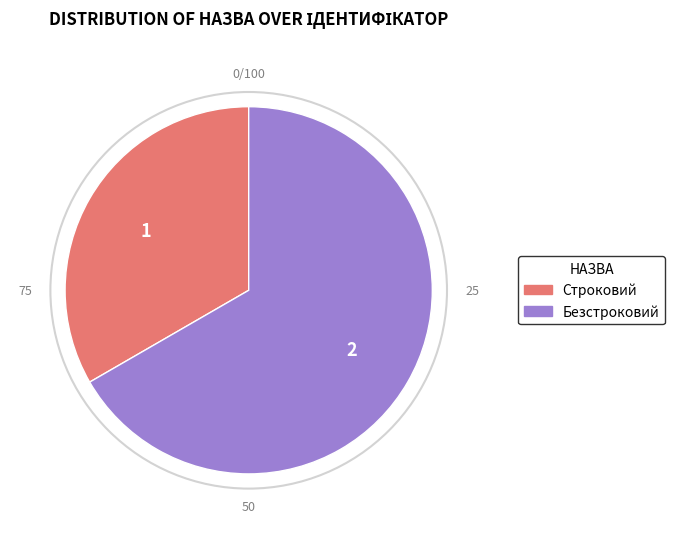

Combined, do Безстроковий and Строковий account for over 50%?

Yes